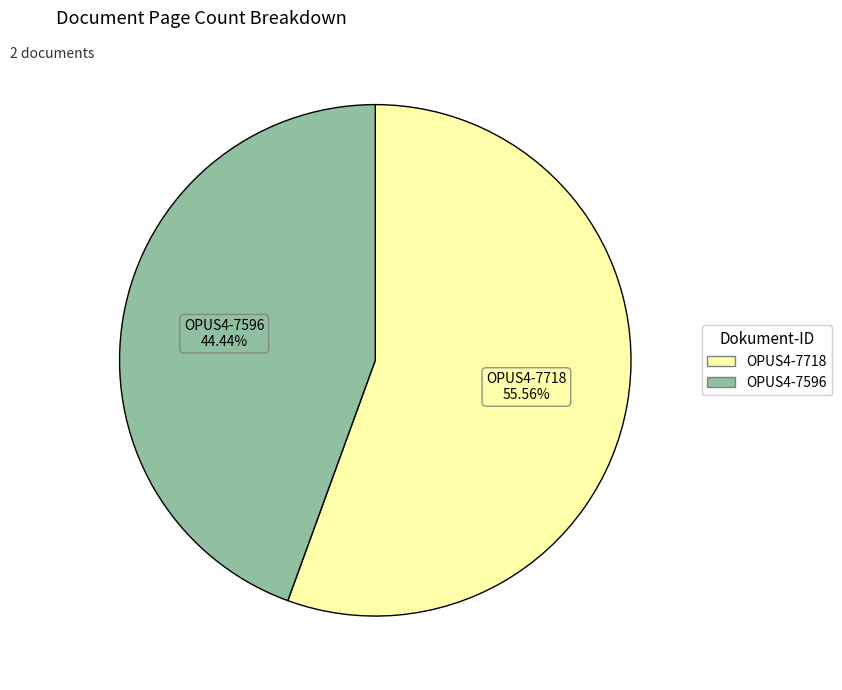

To the nearest percent, what portion does OPUS4-7718 represent?

56%